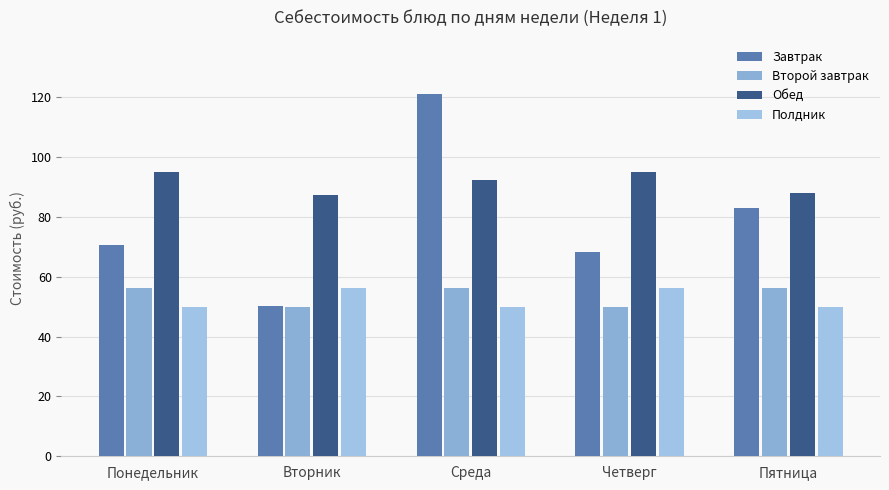

Which series has the largest total across all categories?

Обед